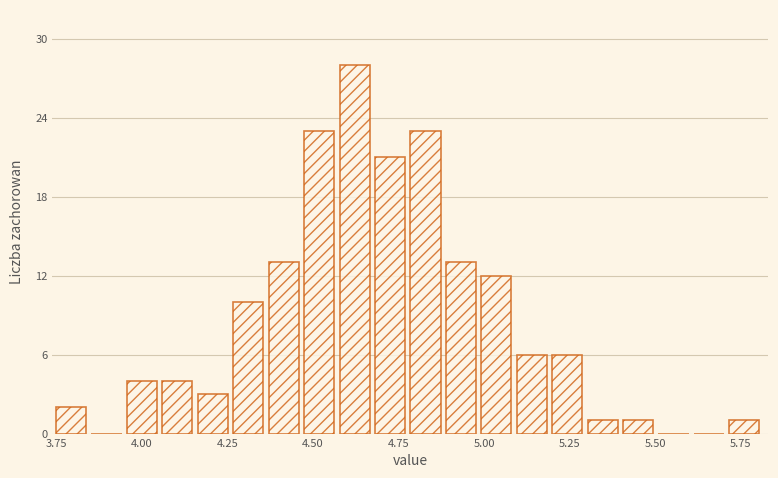

Read against the x-axis, roughly where is the centre of the tallest bar?

4.60